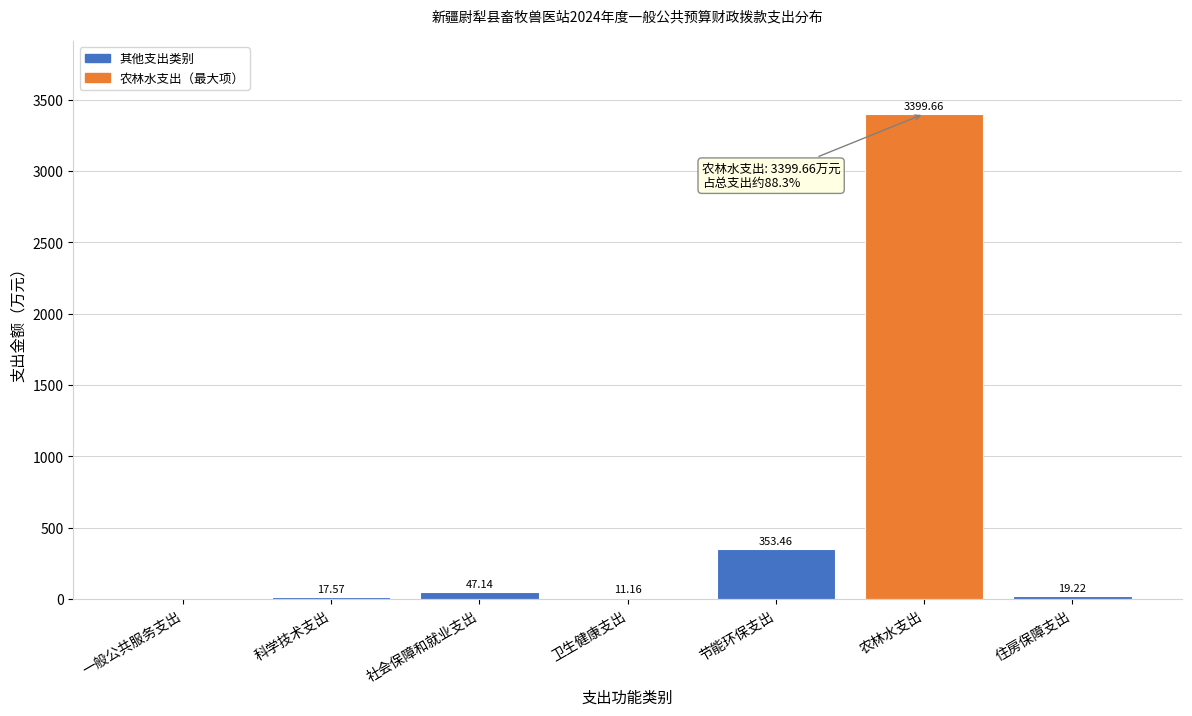

What is the change in value from 社会保障和就业支出 to 农林水支出?

+3352.5